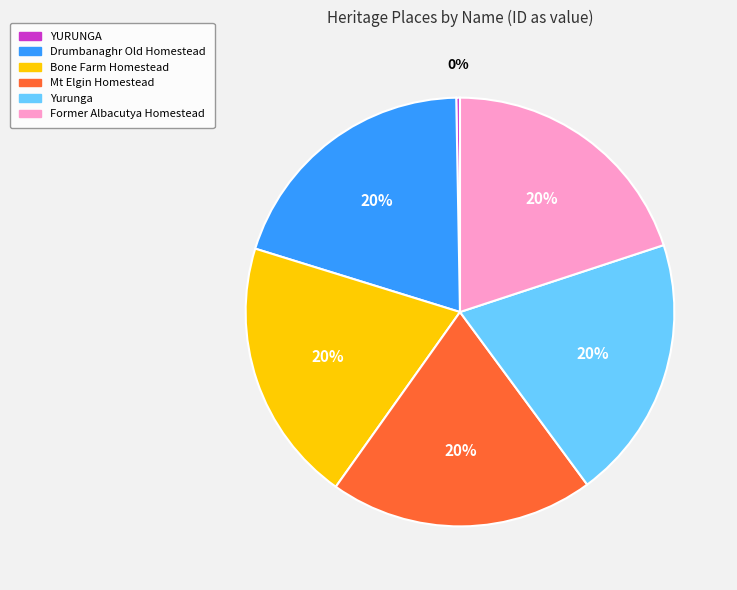

How many segments does this pie chart have?

6